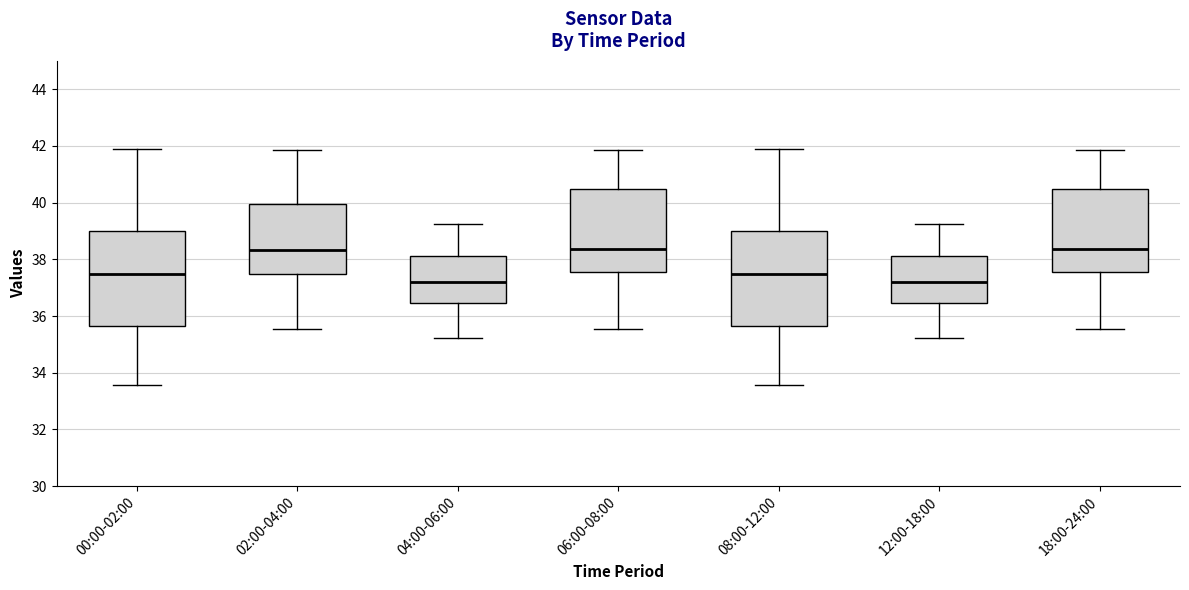

Where is the upper edge of the box for 02:00-04:00 on the y-axis? The values are not printed on the chart, so give them approximately, as read against the axis.

40.0